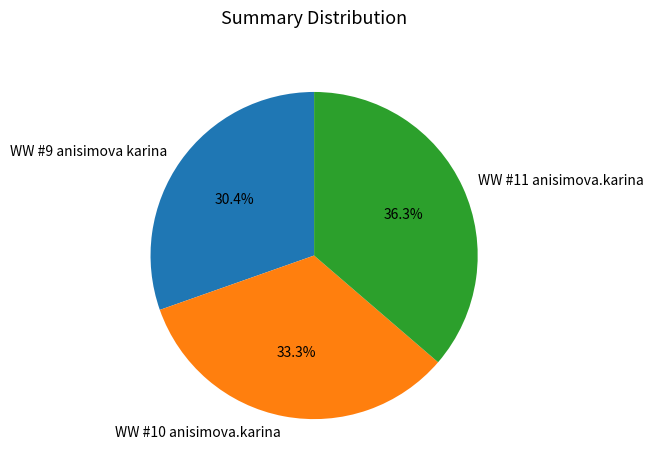

To the nearest percent, what is the average slice percentage?

33%